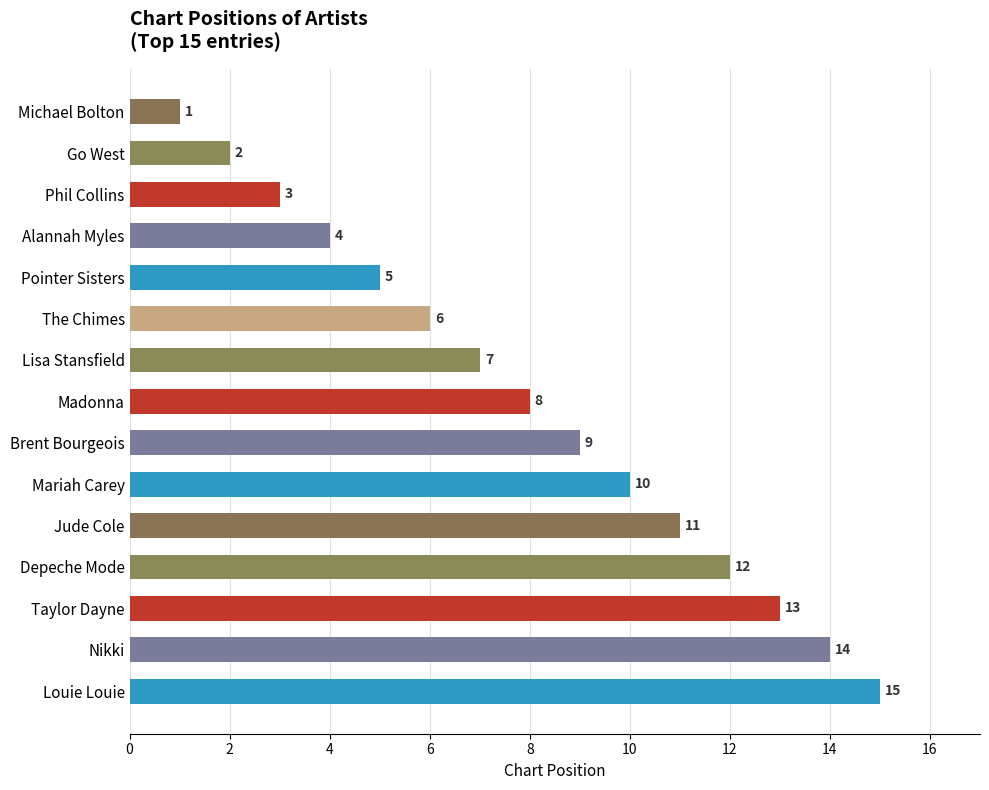

Approximately how many times larger is the value at The Chimes compared to Louie Louie?

0.4